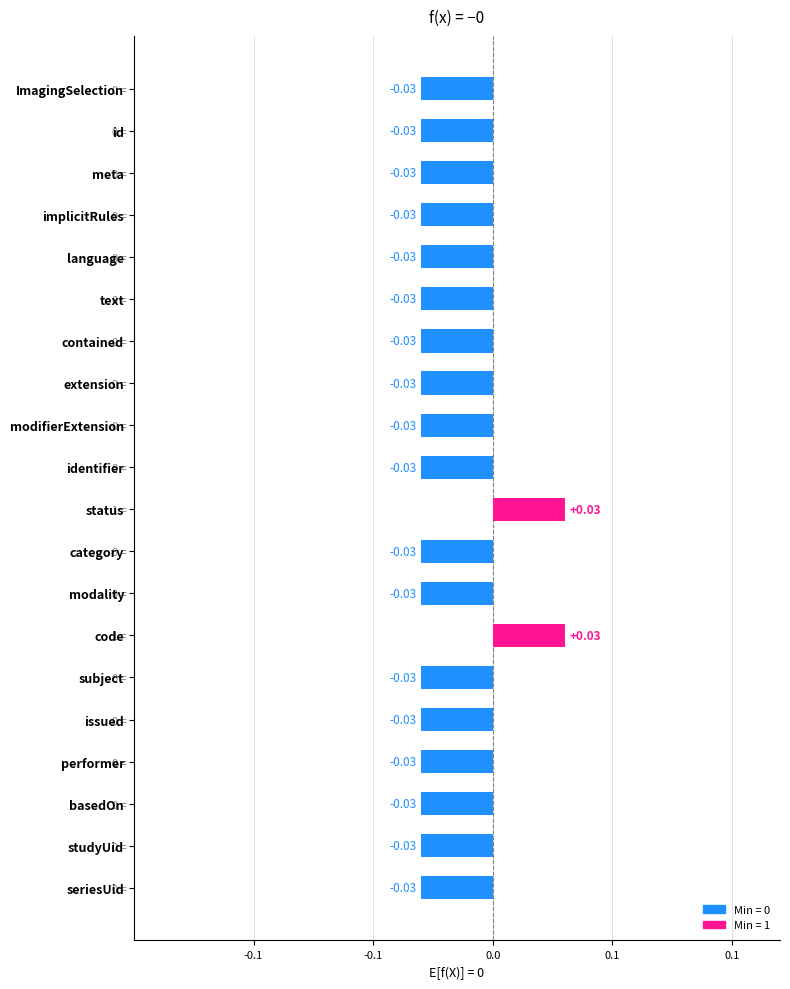

Rank the categories by value from lowest to highest.

ImagingSelection, ImagingSelection.id, ImagingSelection.meta, ImagingSelection.implicitRules, ImagingSelection.language, ImagingSelection.text, ImagingSelection.contained, ImagingSelection.extension, ImagingSelection.modifierExtension, ImagingSelection.identifier, ImagingSelection.category, ImagingSelection.modality, ImagingSelection.subject, ImagingSelection.issued, ImagingSelection.performer, ImagingSelection.basedOn, ImagingSelection.studyUid, ImagingSelection.seriesUid, ImagingSelection.status, ImagingSelection.code